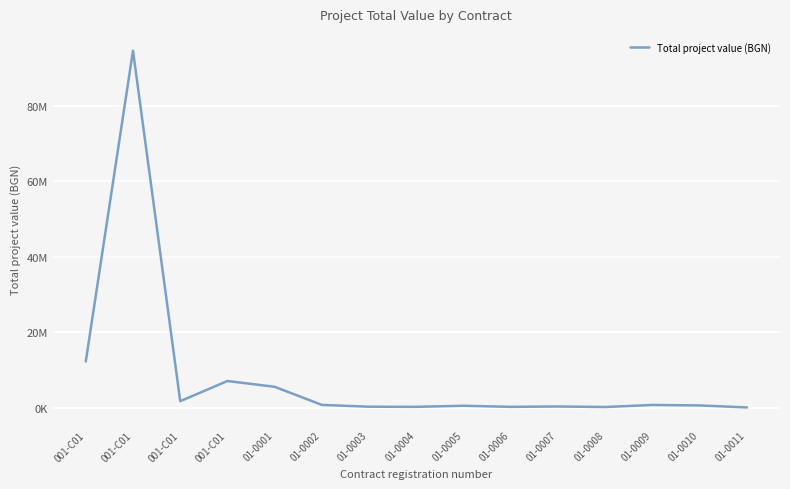

At which category does the chart reach its peak across all series?

001-C01